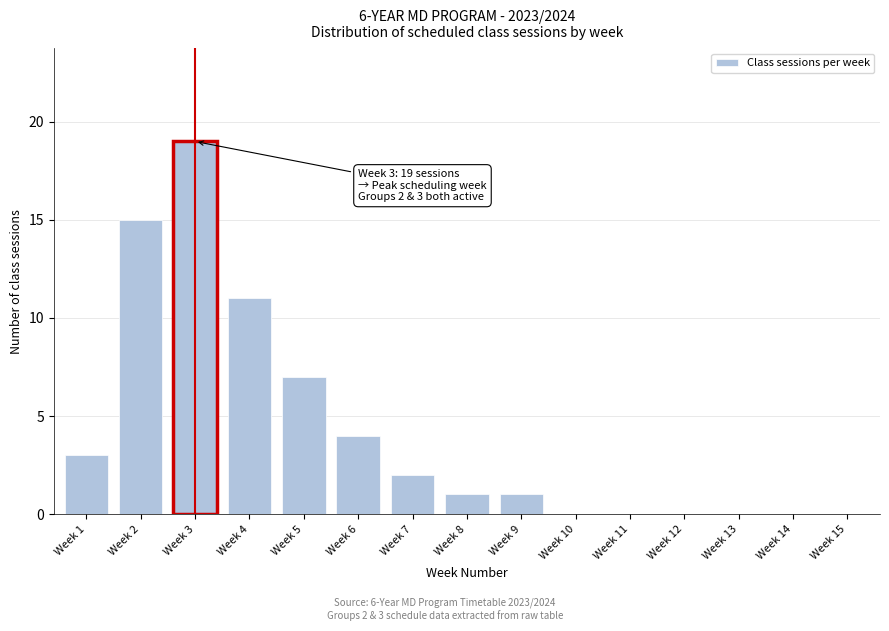

Reading left to right, what are all the values shown in this chart?

Week 1=3	Week 2=15	Week 3=19	Week 4=11	Week 5=7	Week 6=4	Week 7=2	Week 8=1	Week 9=1	Week 10=0	Week 11=0	Week 12=0	Week 13=0	Week 14=0	Week 15=0